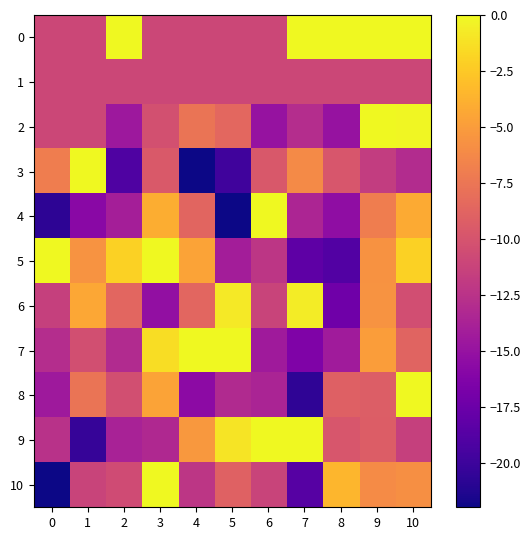

How many data points does each series have?

11